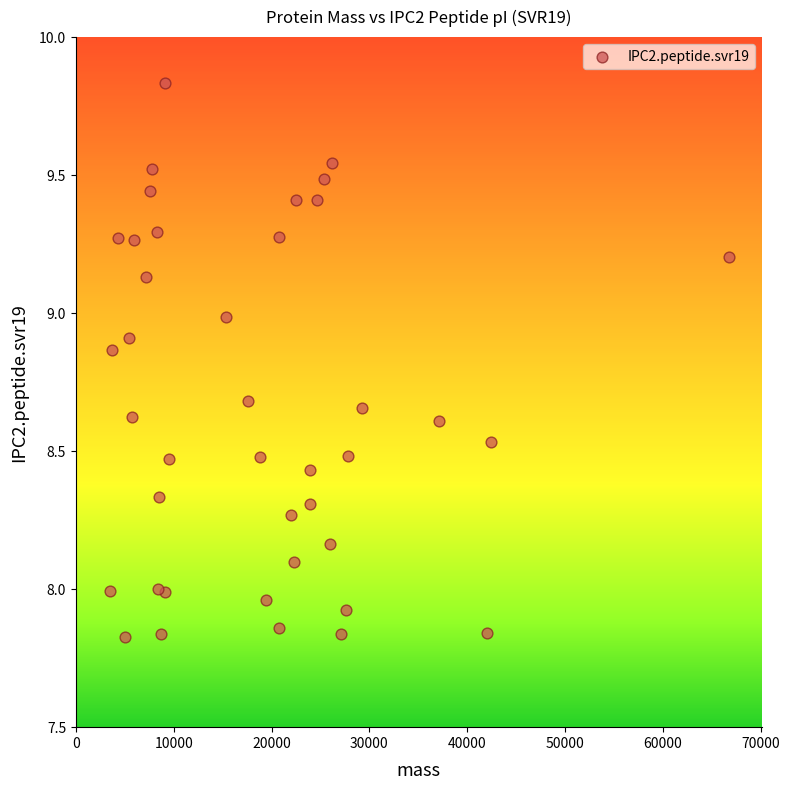

What is the range of X values (max minus min)?

63322.6